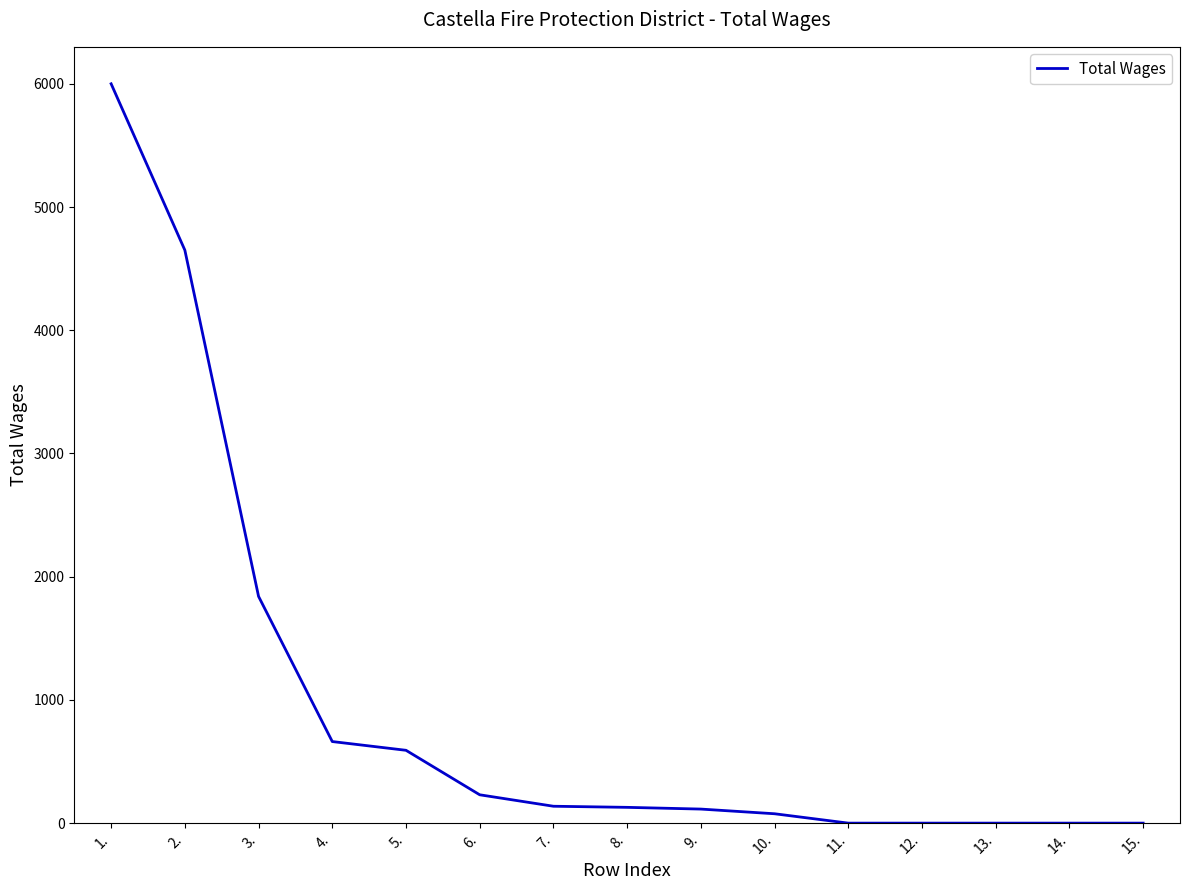

Which label corresponds to the largest value in the chart?

1.